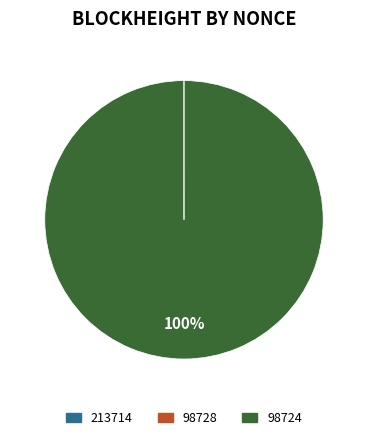

What is the majority slice?

98724